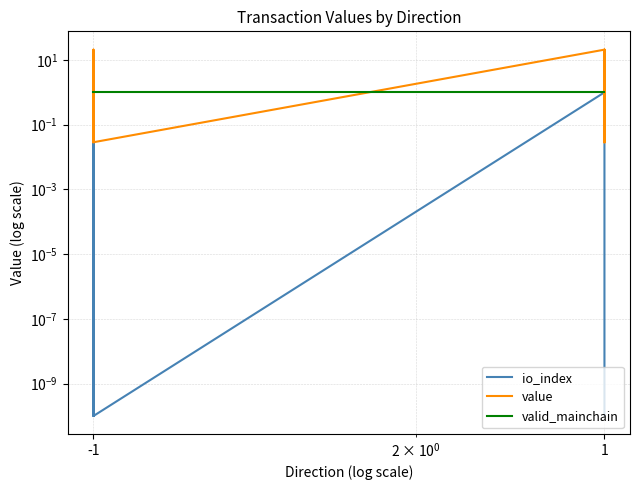

What value does the valid_mainchain series have at -1?

1.0